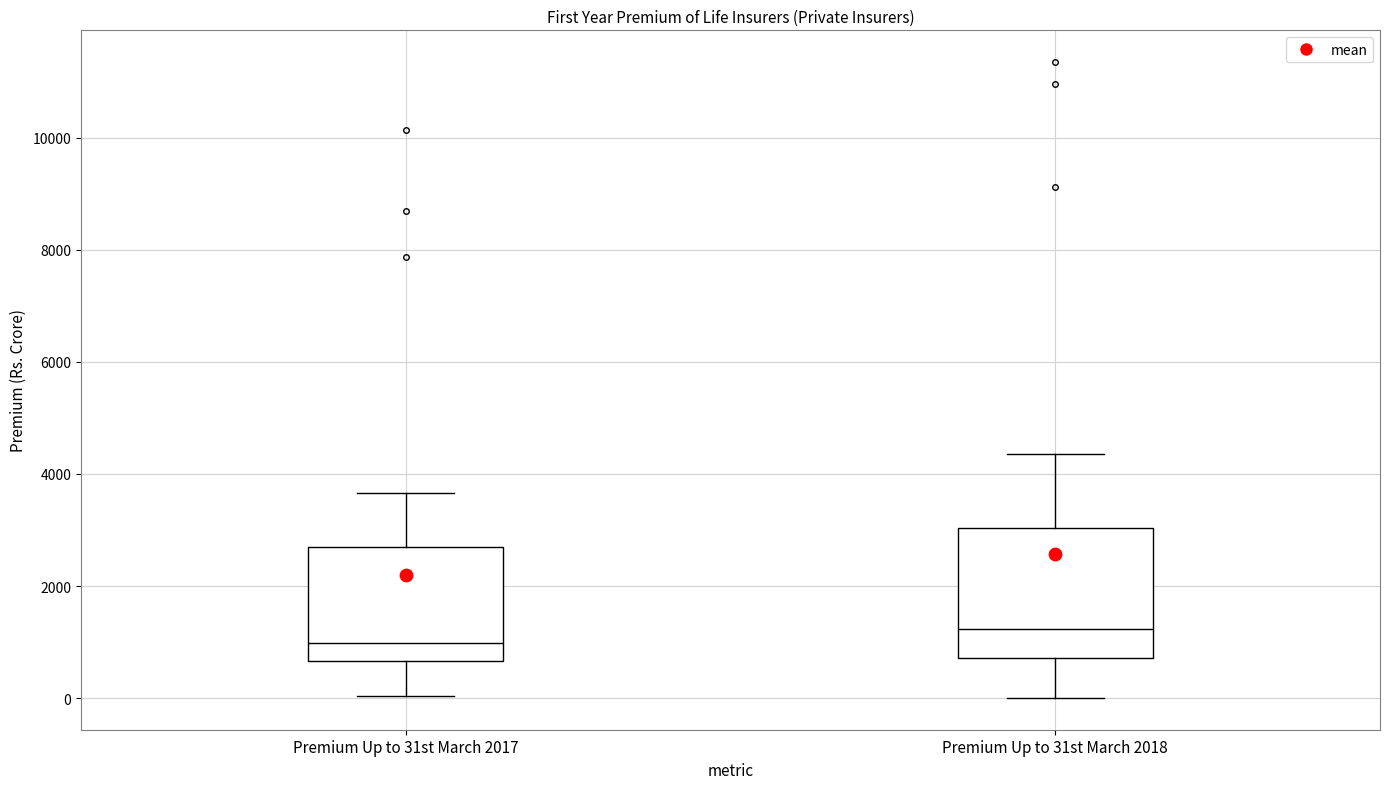

Which box is the tallest, from its lower edge to its upper edge?

Premium Up to 31st March 2018